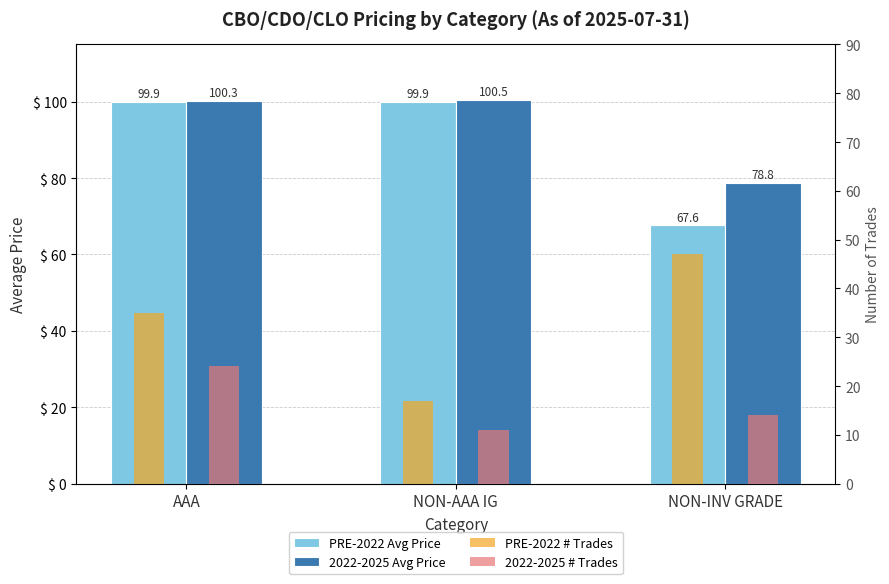

Is it true that 2022-2025 # Trades equals 8.7 at AAA?

False